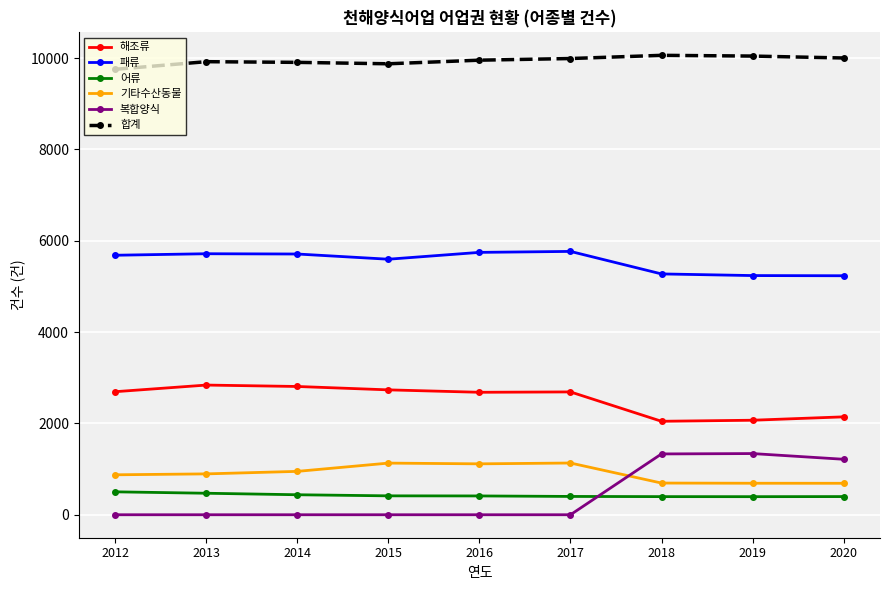

The 패류 series shows 3473 at 2014. True or false?

False